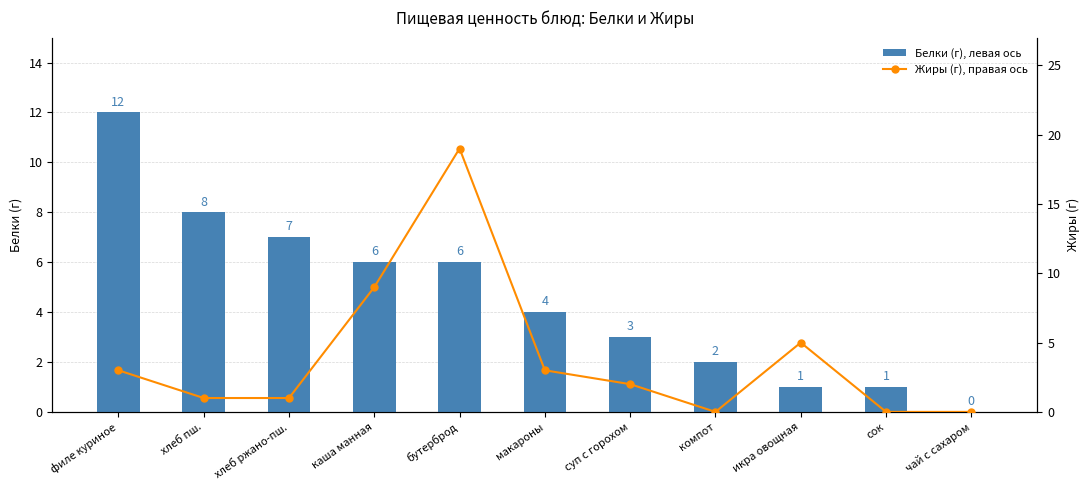

What is the highest value of the Жиры (г), правая ось series?

19